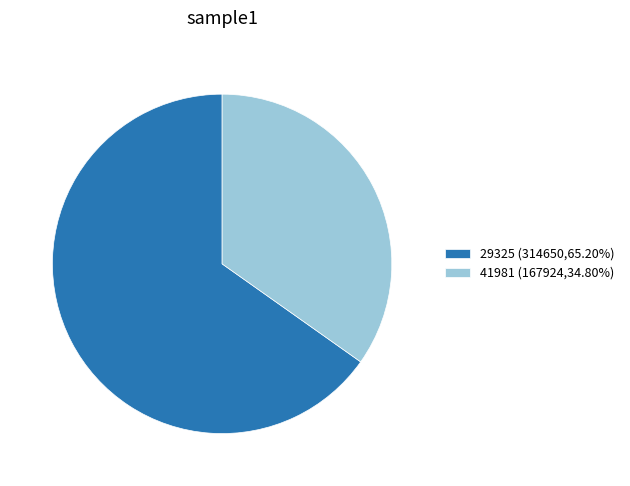

Is there a majority slice in this chart?

Yes